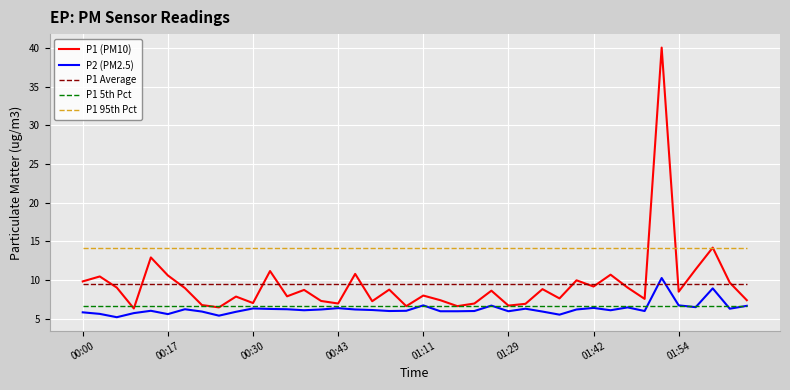

Is this an area chart (filled region under the line)?

No